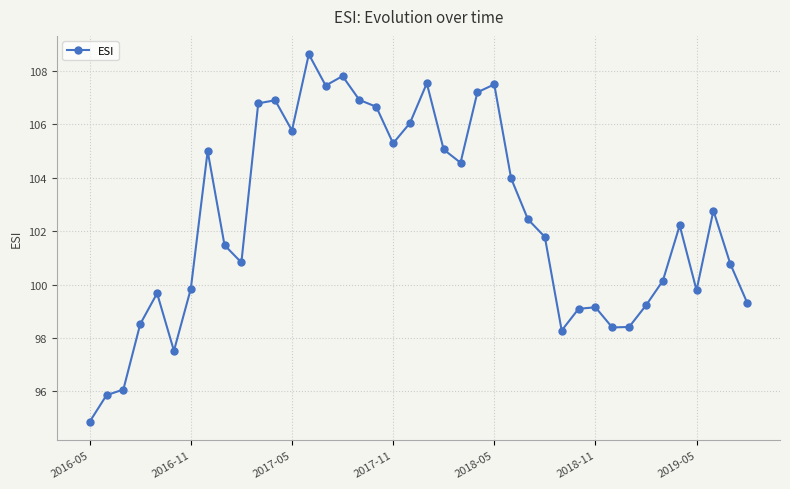

What is the greatest value displayed?

108.6